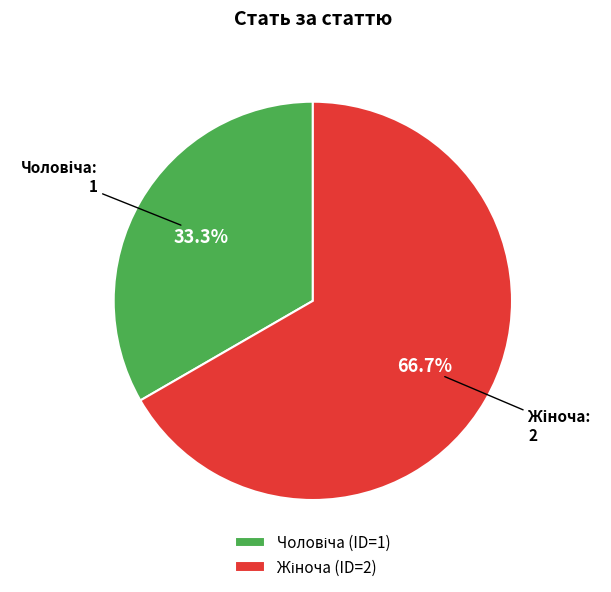

Is there a majority slice in this chart?

Yes